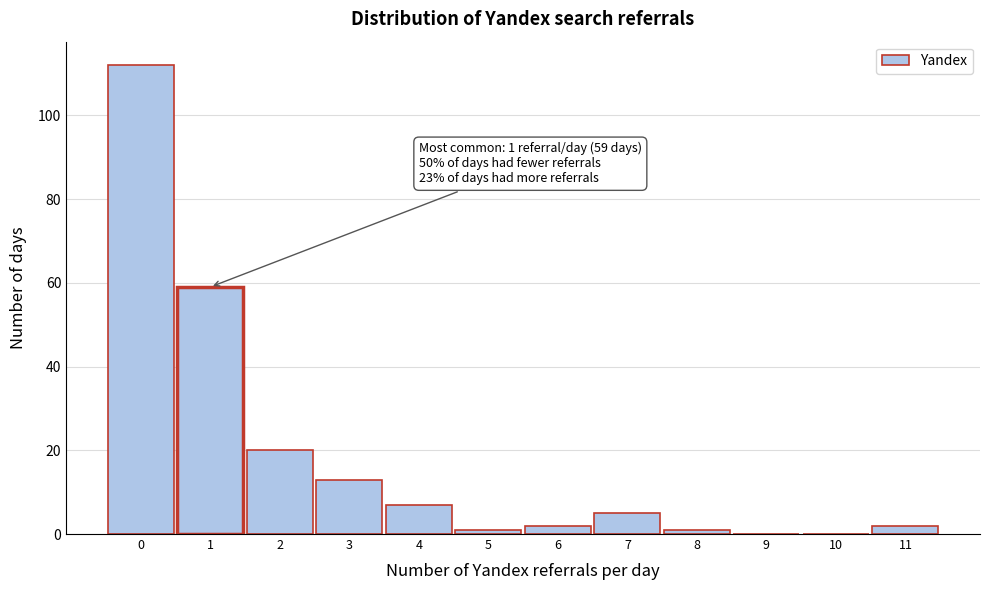

Which range on the x-axis has the tallest bar?

-0.5 to 0.5